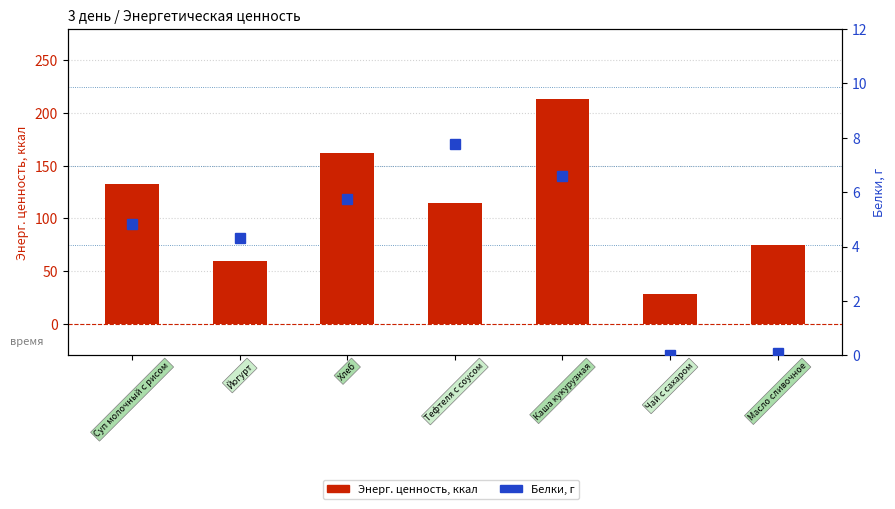

What is the value of the Белки bar at the 3rd from the left?

5.8